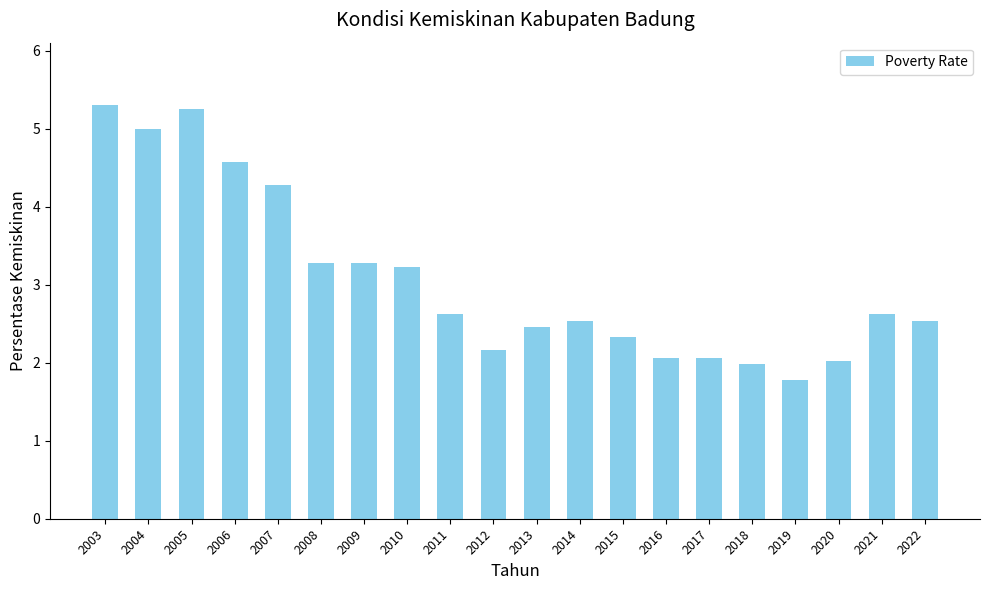

What is the approximate value at 2016?

2.1